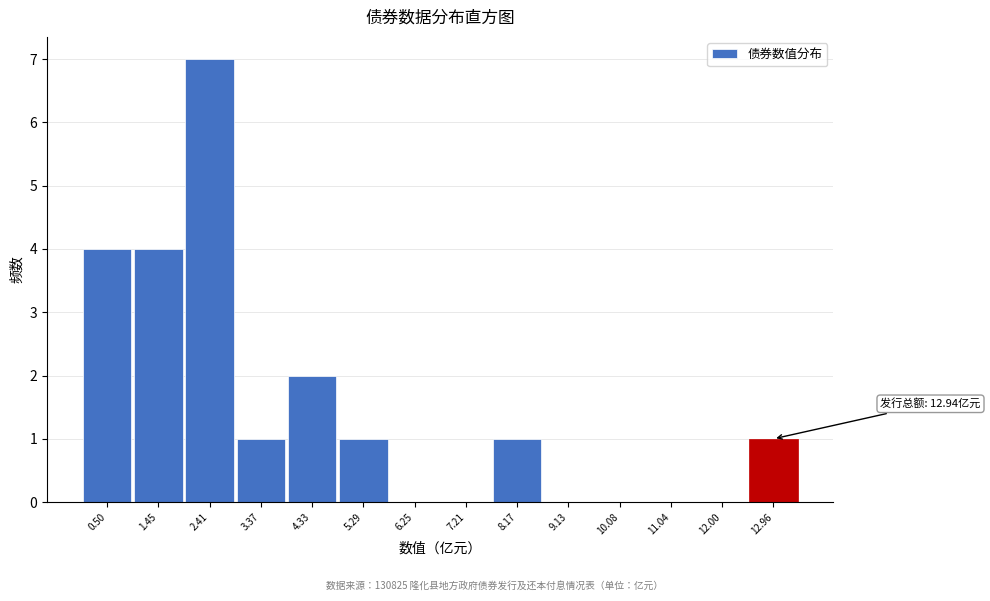

Which range on the x-axis has the tallest bar?

1.9 to 2.9